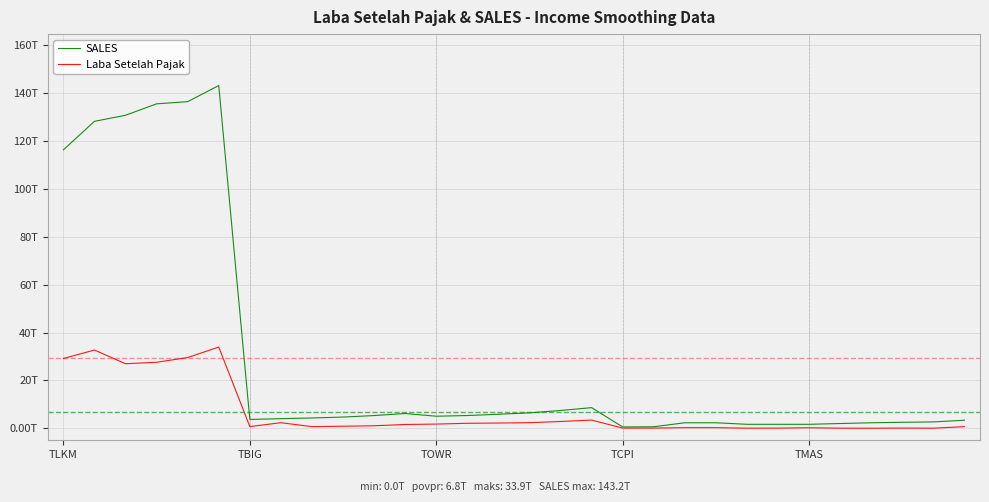

At which category does SALES reach its first local peak?

5